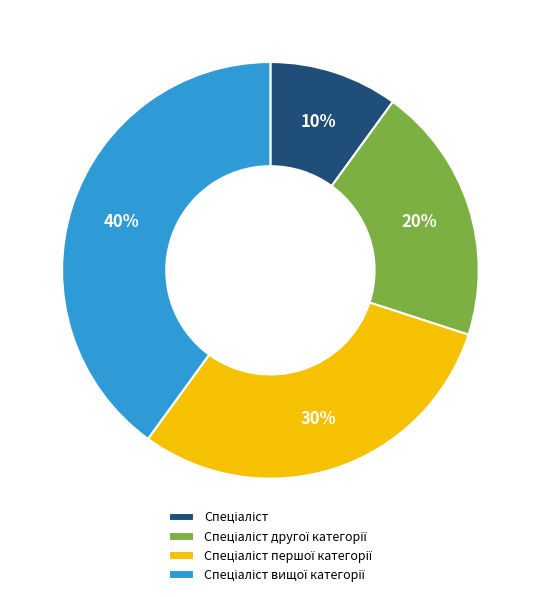

Is there any slice that represents more than half of the pie?

No